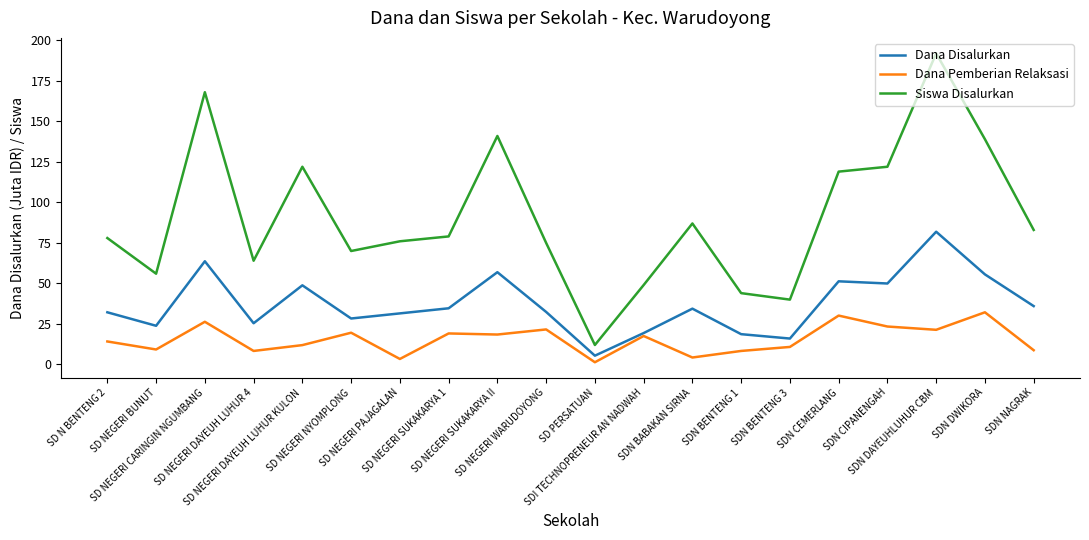

What is the maximum value shown in the chart?

192.0